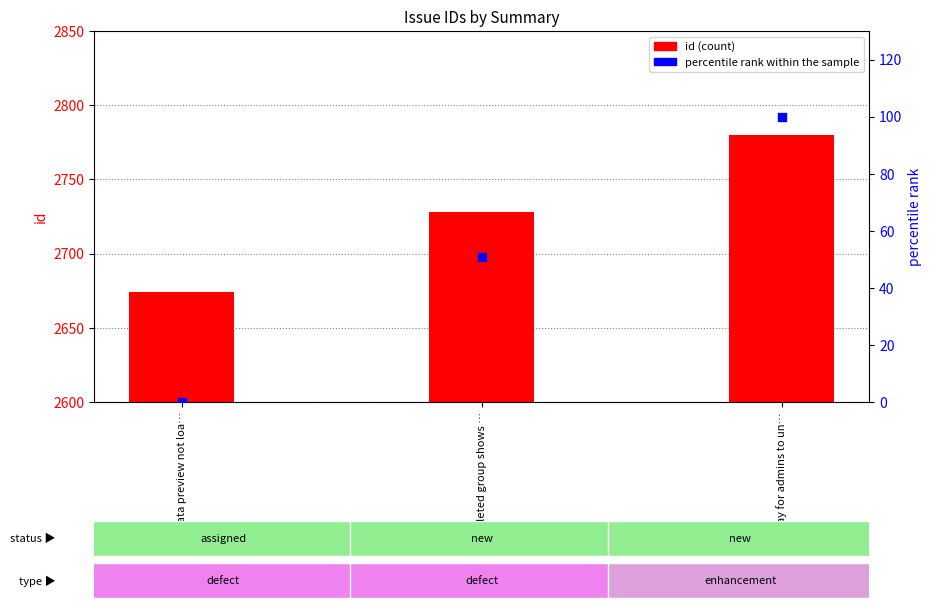

Which series contains the lowest Y value?

percentile rank within the sample